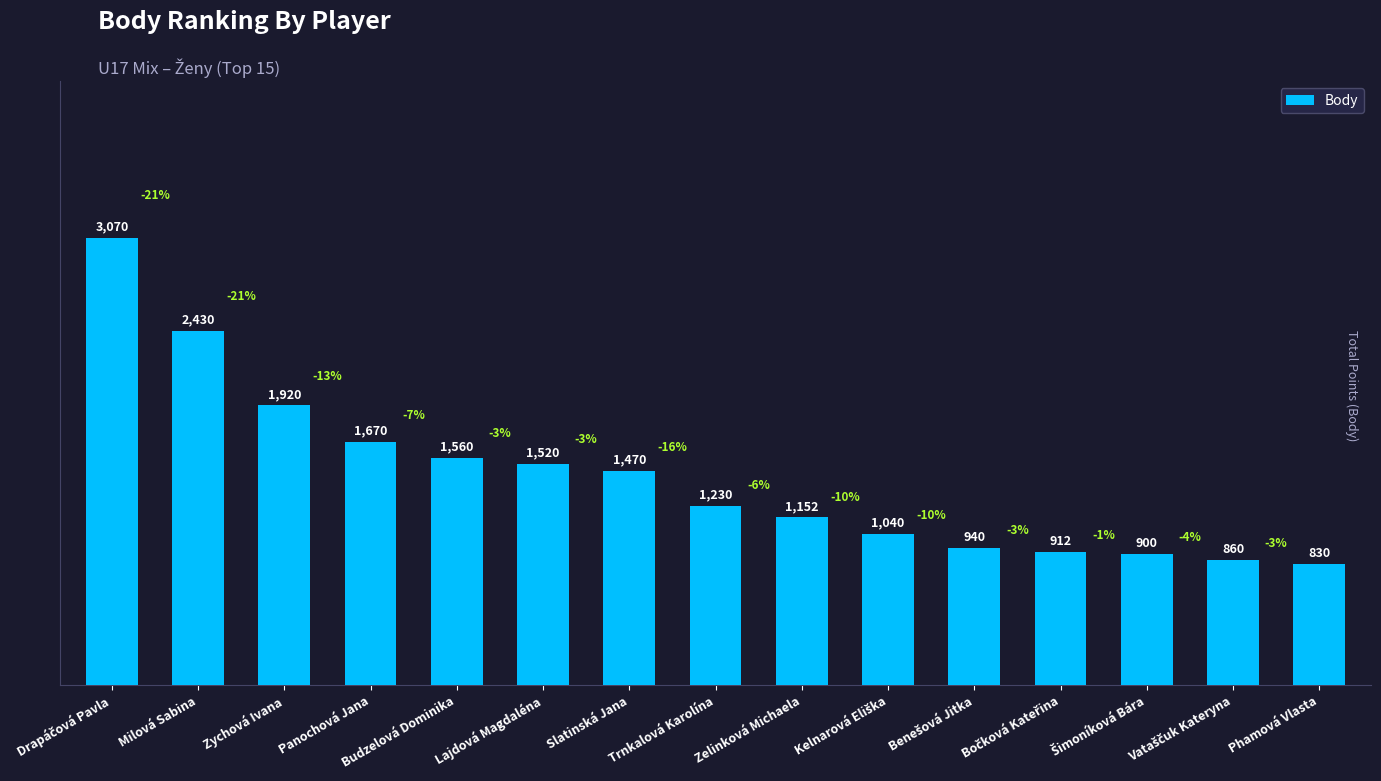

Where is the data nearest to the value 1950?

Zychová Ivana